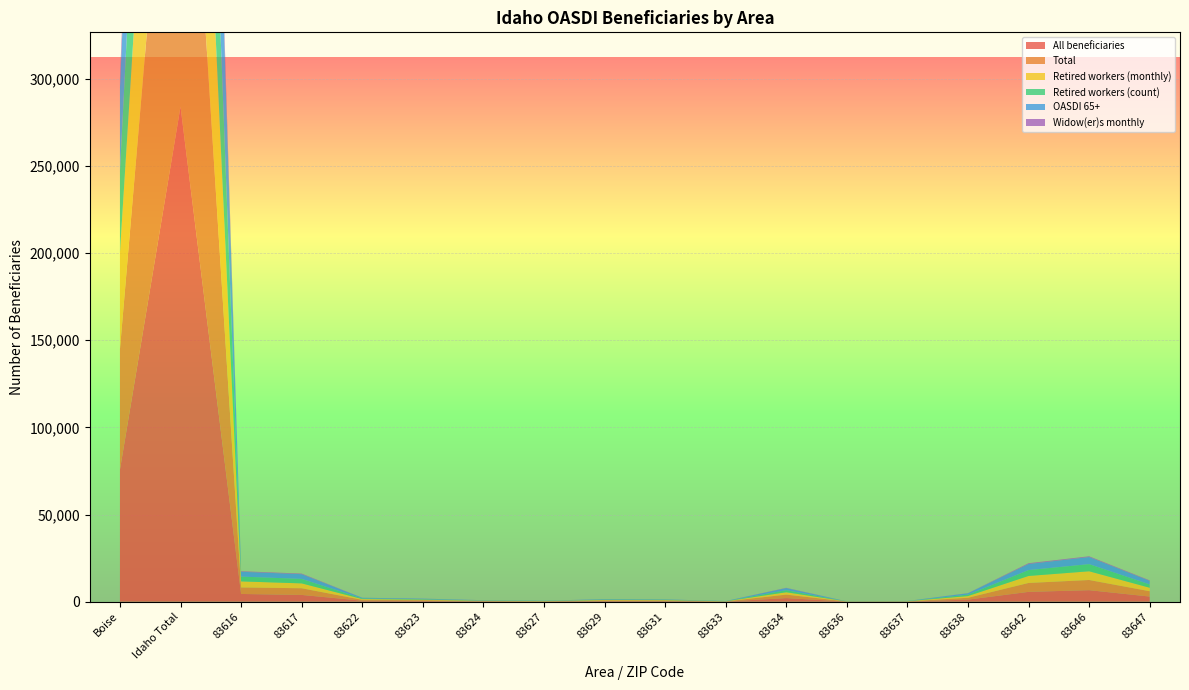

Reading left to right, transcribe all the data shown in this chart.

All beneficiaries: 75768	284098	4422	3871	559	406	199	122	368	343	76	2052	44	94	1176	5623	6599	2933
Total: 69035	269293	3740	3825	495	420	200	125	360	335	80	1995	45	80	1060	5110	5835	3050
Retired workers (monthly): 55310	202864	3469	2793	442	296	141	89	253	231	62	1350	21	83	964	4017	5001	1999
Retired workers (count): 46715	177043	2760	2570	375	290	135	85	225	210	65	1190	20	70	835	3375	4115	1910
OASDI 65+: 47760	185803	2775	2715	355	310	155	95	245	190	70	1210	25	70	785	3495	4065	2030
Widow(er)s monthly: 5875	22705	312	345	26	28	23	7	28	16	6	149	5	2	70	451	427	285